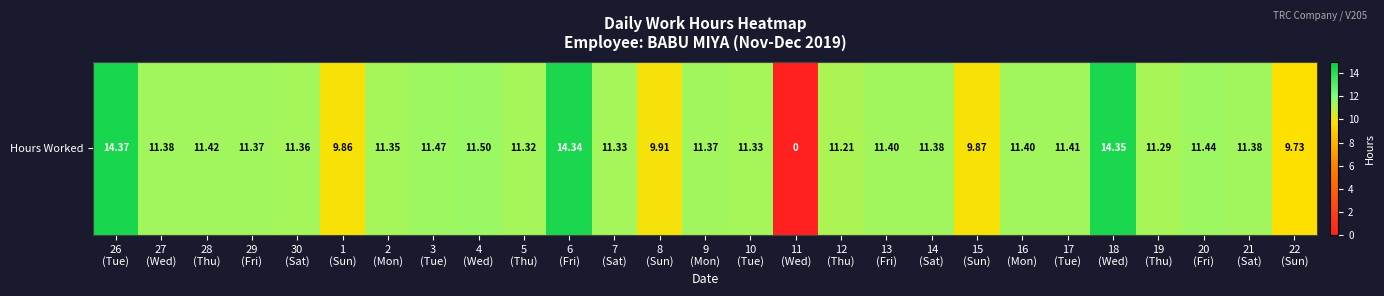

How many series are shown in this chart?

1